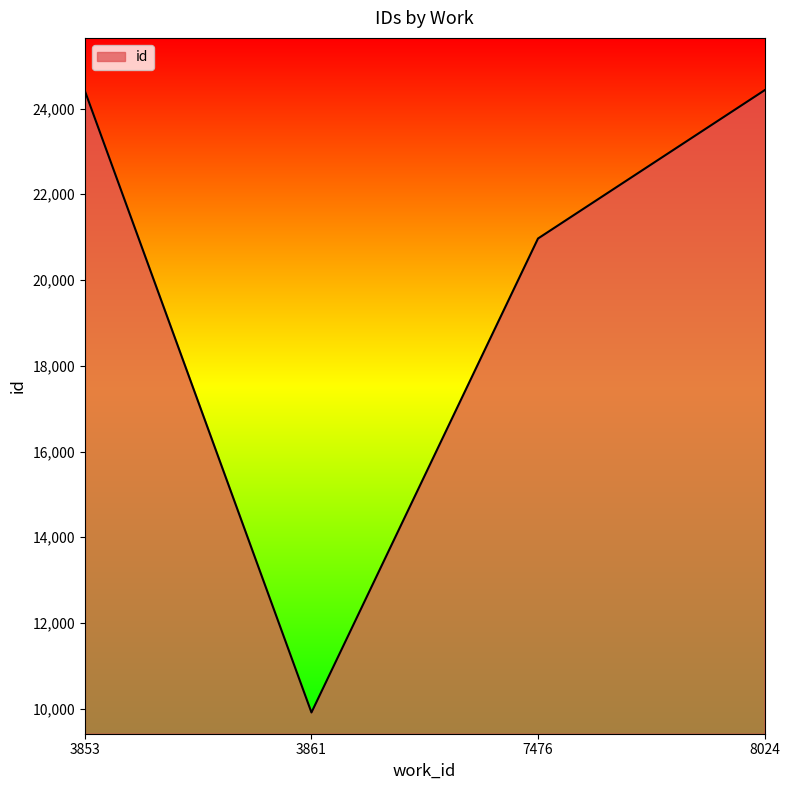

Which has a higher value, 3861 or 7476?

7476